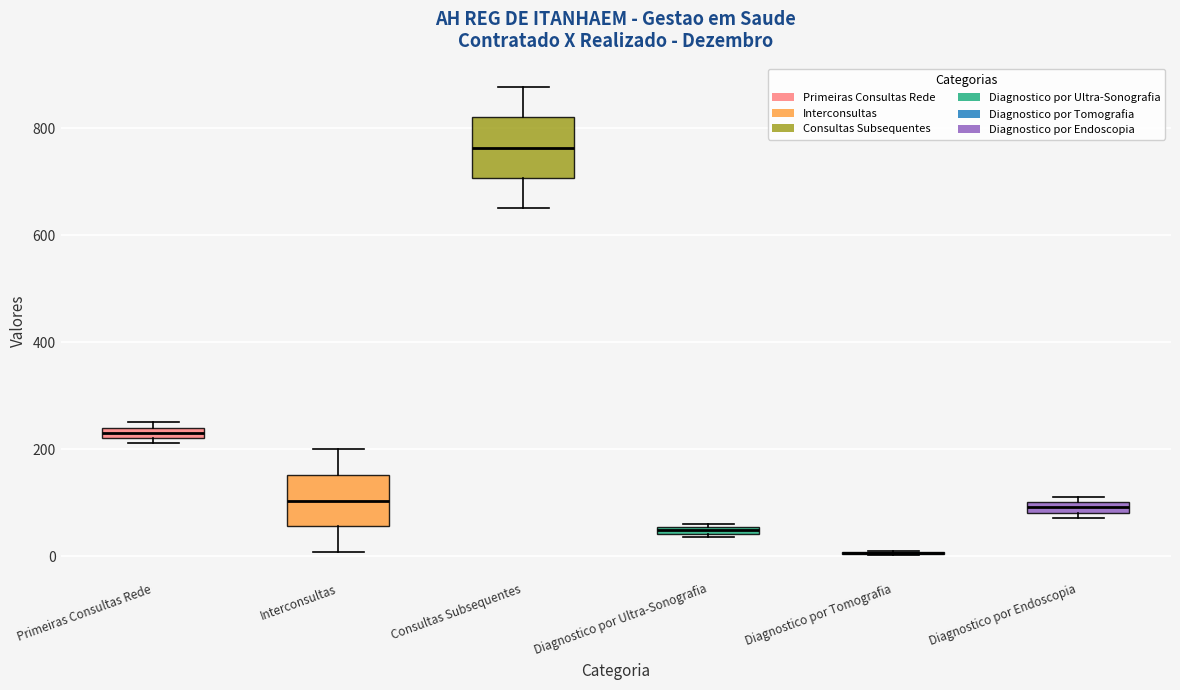

Where is the lower edge of the box for Diagnostico por Endoscopia on the y-axis? The values are not printed on the chart, so give them approximately, as read against the axis.

80